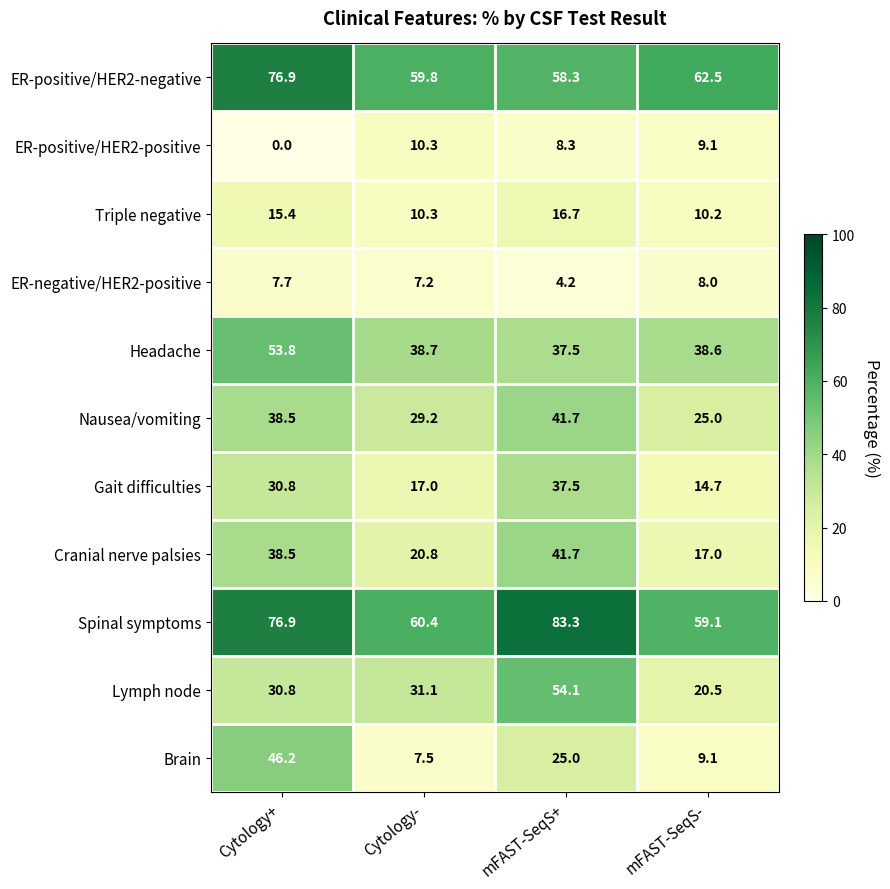

What is the difference between the maximum and minimum values in the Nausea/vomiting series?

16.7